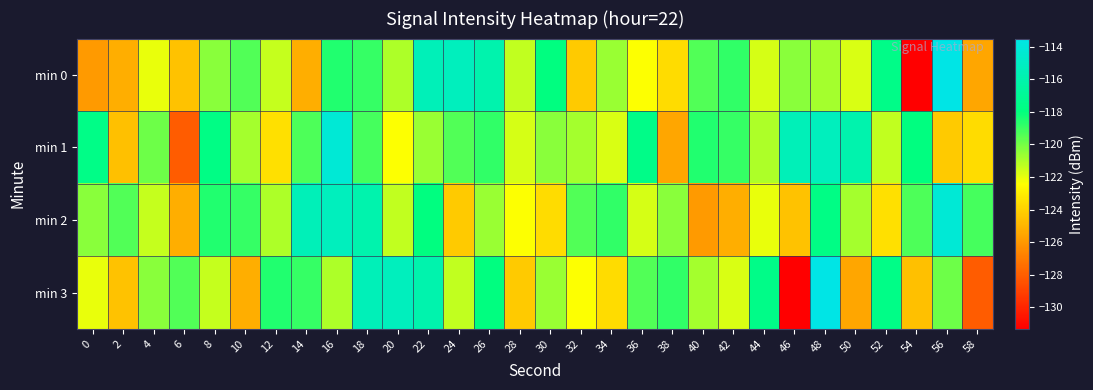

Which series changed the most between 26 and 28?

min 3